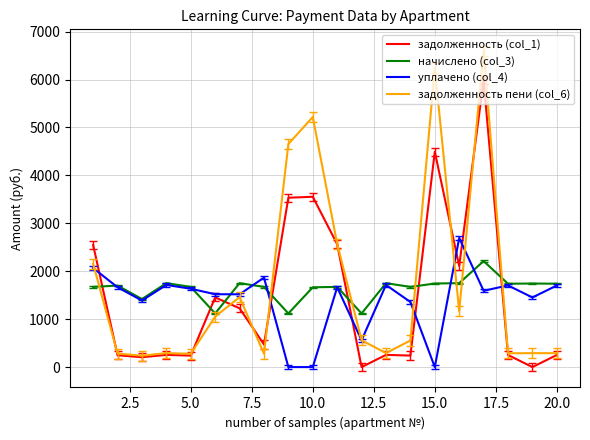

List the series in order of their peak value, highest first.

задолженность пени (col_6), задолженность (col_1), уплачено (col_4), начислено (col_3)